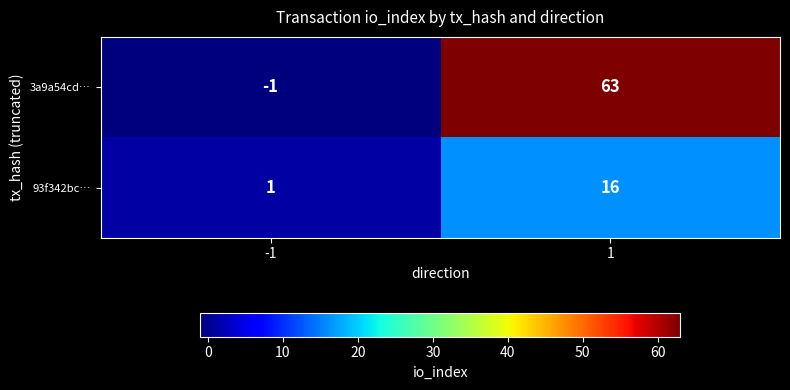

Rank the series by their average value, from highest to lowest.

3a9a54cd…, 93f342bc…